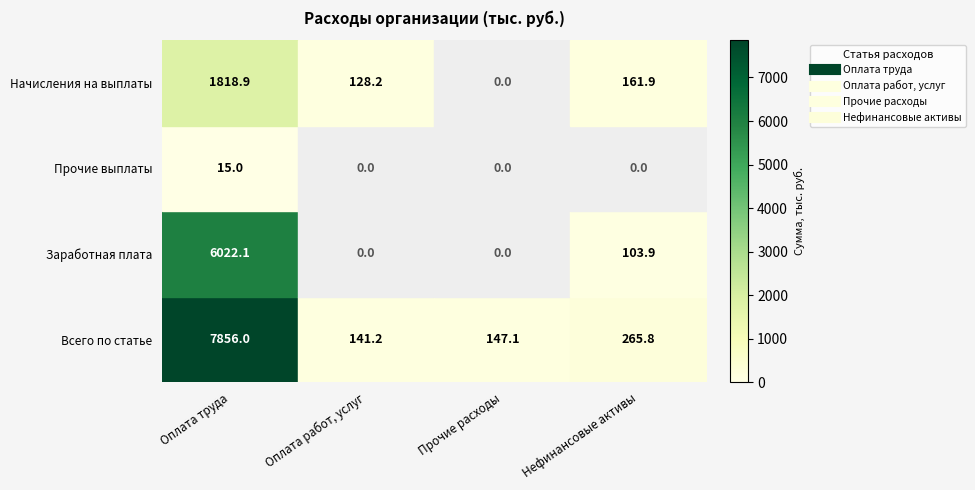

Where is Заработная плата nearest to the value 3011?

Нефинансовые активы